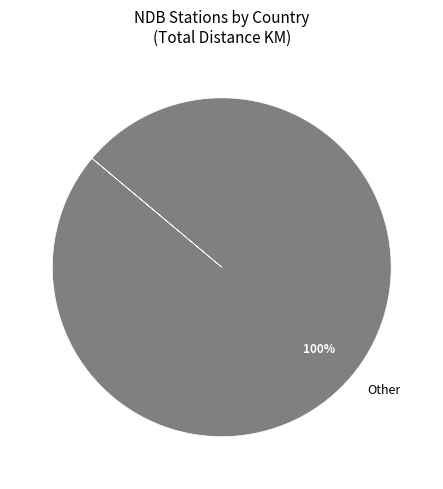

Is there any slice that represents more than half of the pie?

Yes